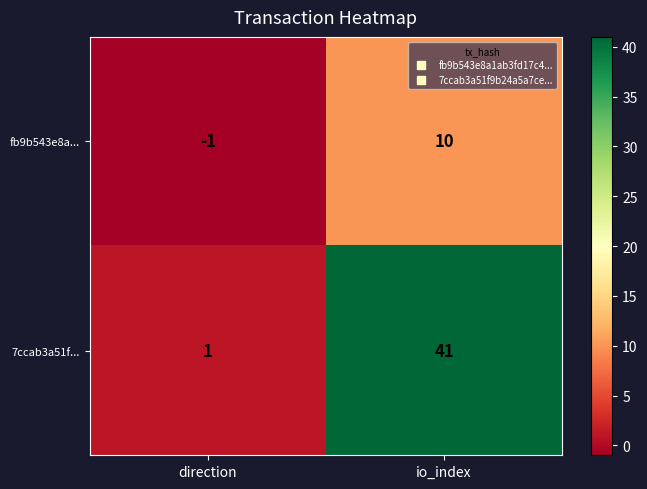

Rank the series at io_index from lowest to highest value.

fb9b543e8a..., 7ccab3a51f...